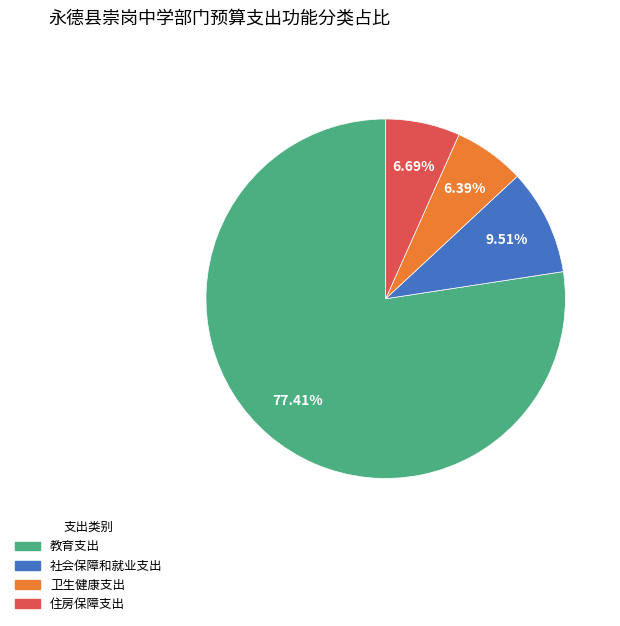

Is there any slice that represents more than half of the pie?

Yes